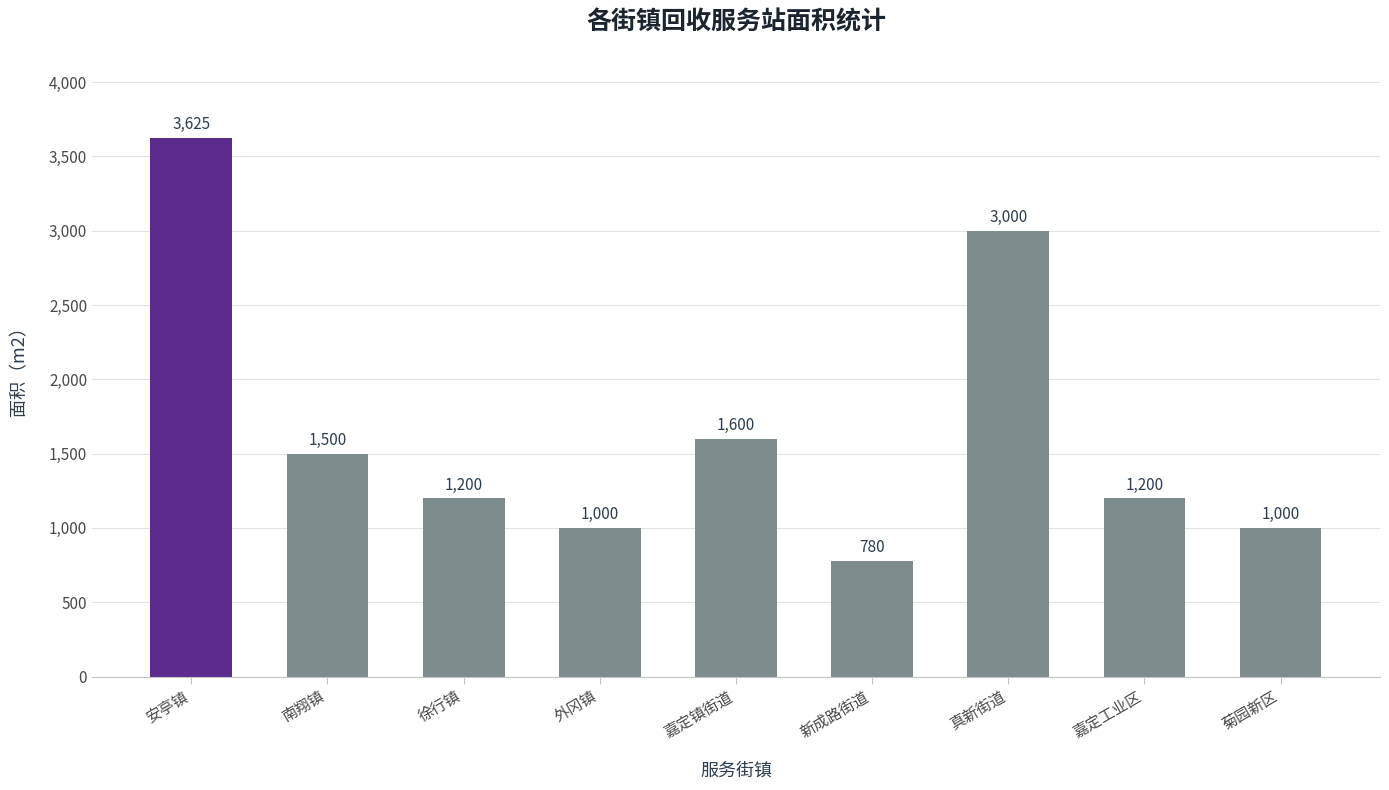

What is the maximum value shown in the chart?

3625